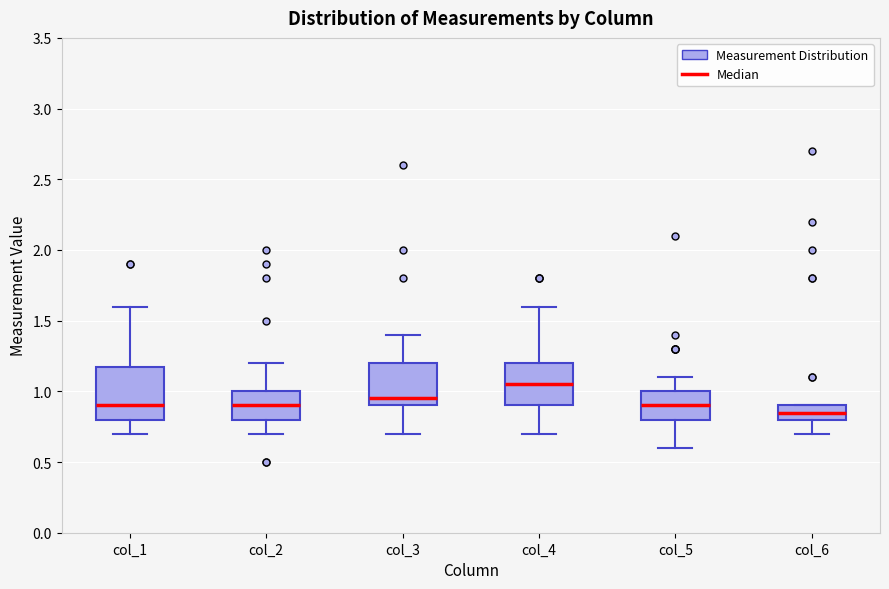

Reading left to right, transcribe this box plot: for each box, give where its median line is, the range the box spans, and where its two whiskers end, as read against the y-axis. The values are not printed on the chart, so give them approximately, as read against the axis.

col_1: median 0.90, box 0.80 to 1.20, whiskers 0.70 to 1.60
col_2: median 0.90, box 0.80 to 1.00, whiskers 0.70 to 1.20
col_3: median 0.95, box 0.90 to 1.20, whiskers 0.70 to 1.40
col_4: median 1.05, box 0.90 to 1.20, whiskers 0.70 to 1.60
col_5: median 0.90, box 0.80 to 1.00, whiskers 0.60 to 1.10
col_6: median 0.85, box 0.80 to 0.90, whiskers 0.70 to 0.90